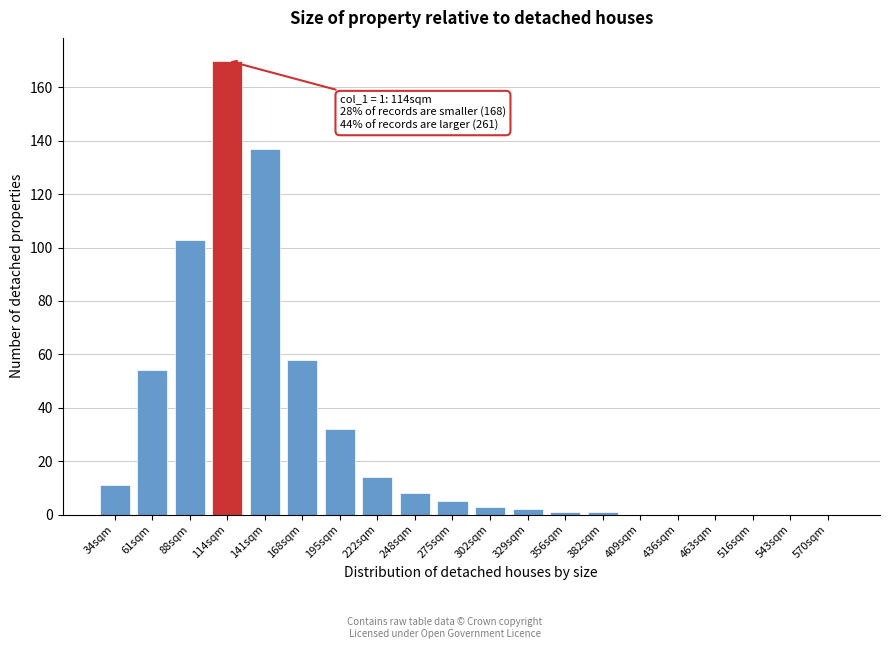

Reading left to right, transcribe all the data shown in this chart.

34sqm=11	61sqm=54	88sqm=103	114sqm=170	141sqm=137	168sqm=58	195sqm=32	222sqm=14	248sqm=8	275sqm=5	302sqm=3	329sqm=2	356sqm=1	382sqm=1	409sqm=0	436sqm=0	463sqm=0	516sqm=0	543sqm=0	570sqm=0